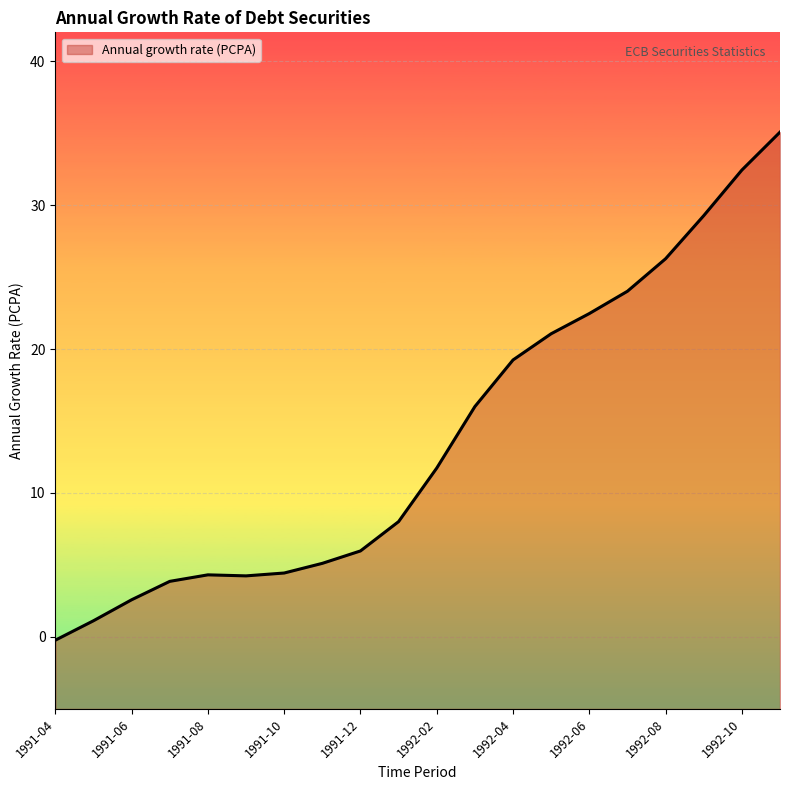

Which has a higher value, 1992-05 or 1991-04?

1992-05